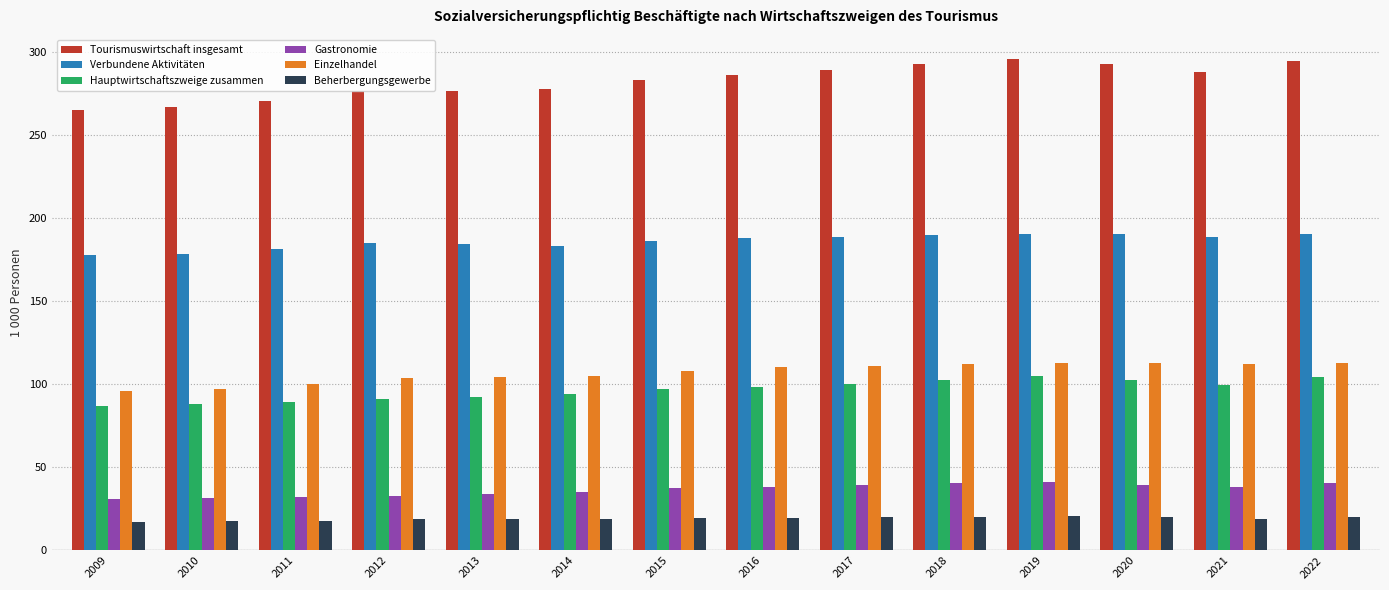

The value of Hauptwirtschaftszweige zusammen at 2016 is 98.1. True or false?

True